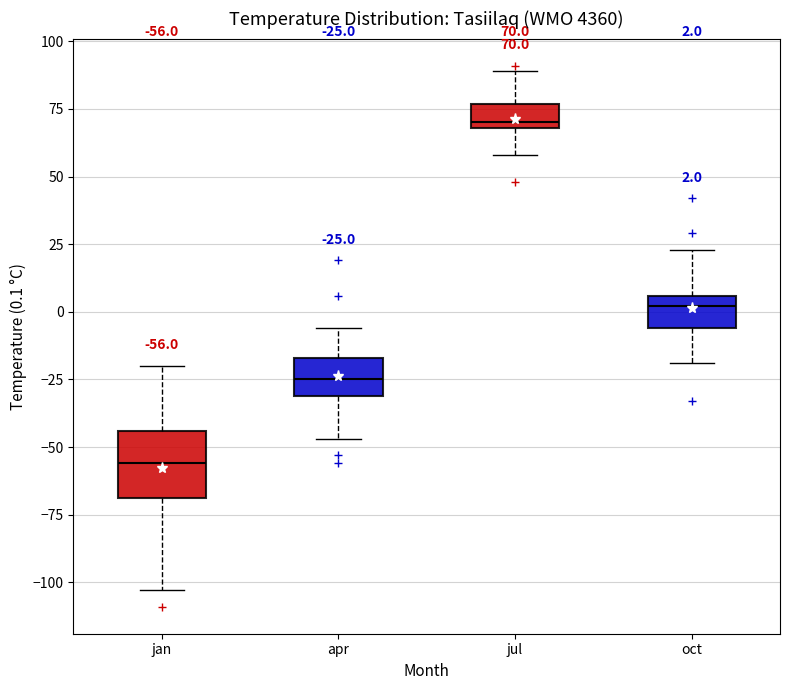

Which box has the highest median line?

jul